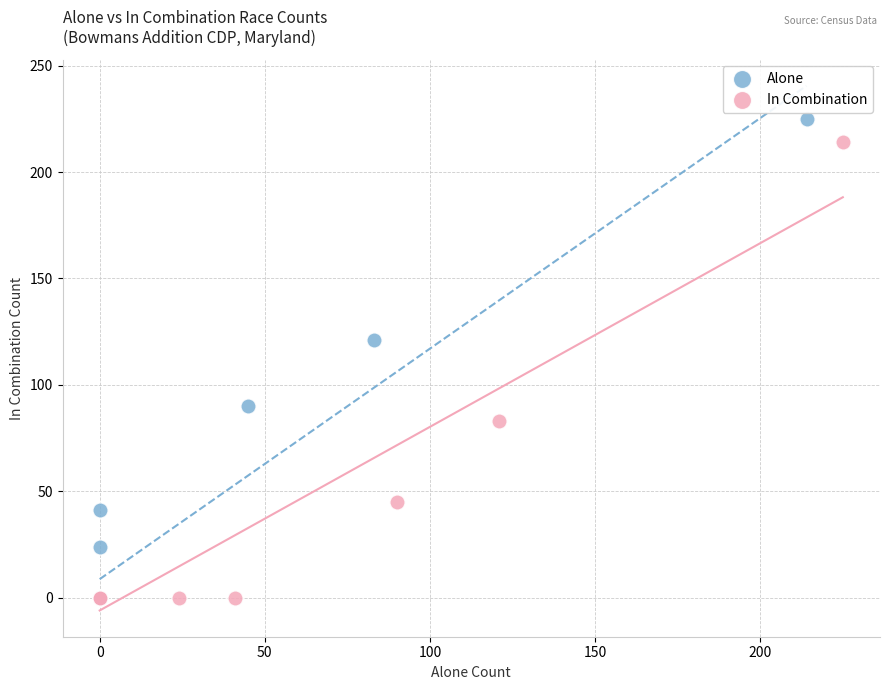

Which series reaches the maximum Y coordinate?

Alone